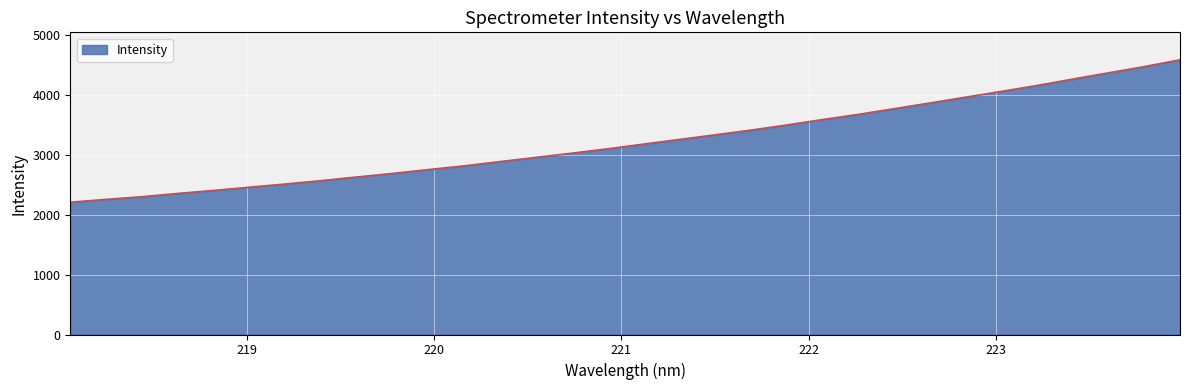

What is the minimum value shown in the chart?

2205.7